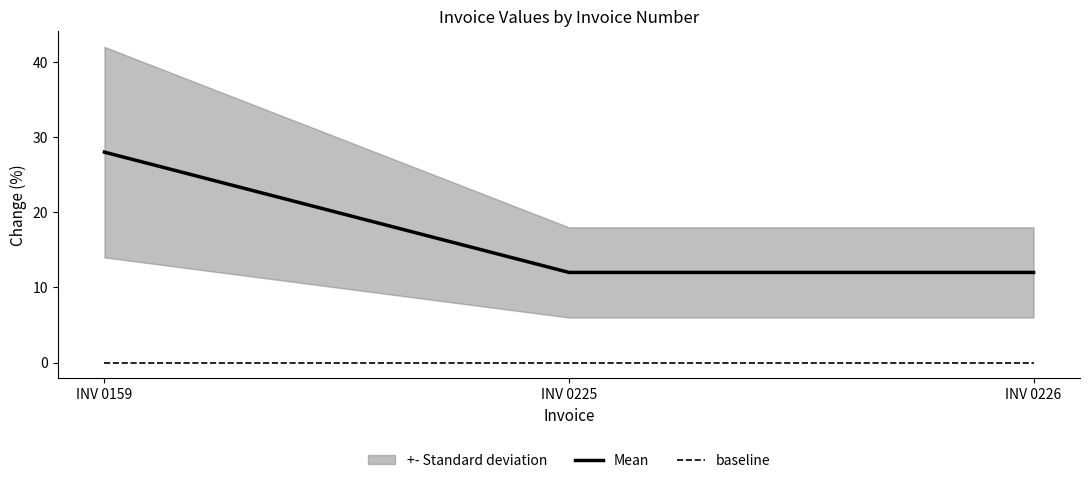

Reading right to left, list all the values displayed in this chart.

Mean: 12.0	12.0	28.0
baseline: 0.0	0.0	0.0